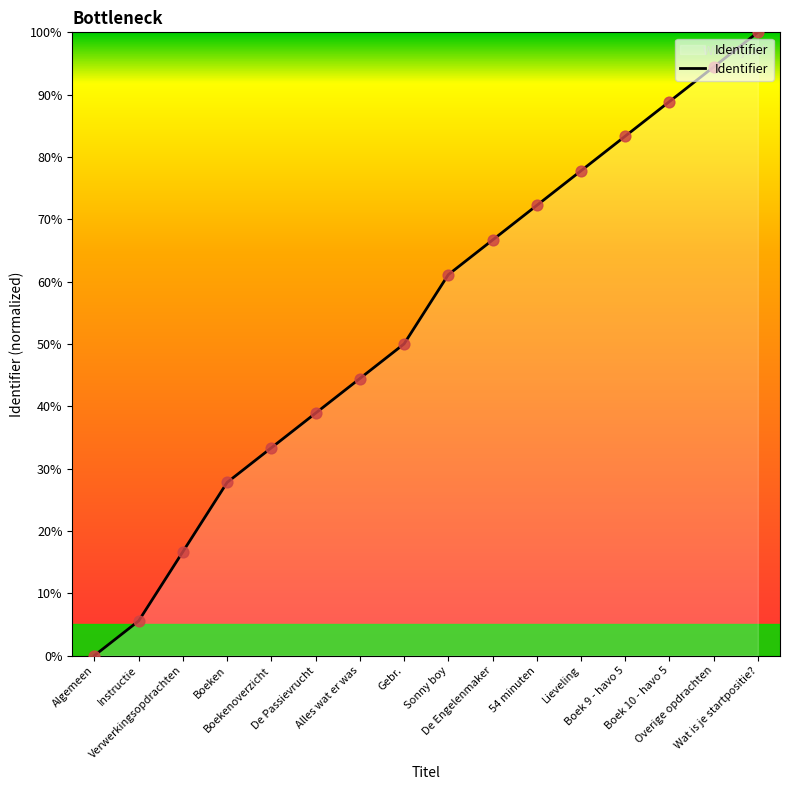

Between Verwerkingsopdrachten and Boek 9 - havo 5, which is larger?

Boek 9 - havo 5